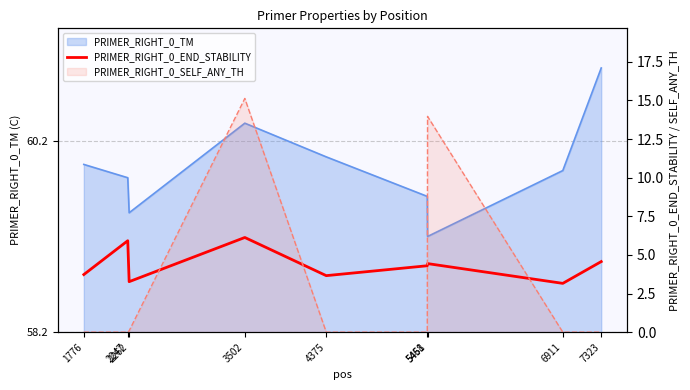

What is the sum of all values?

39.2